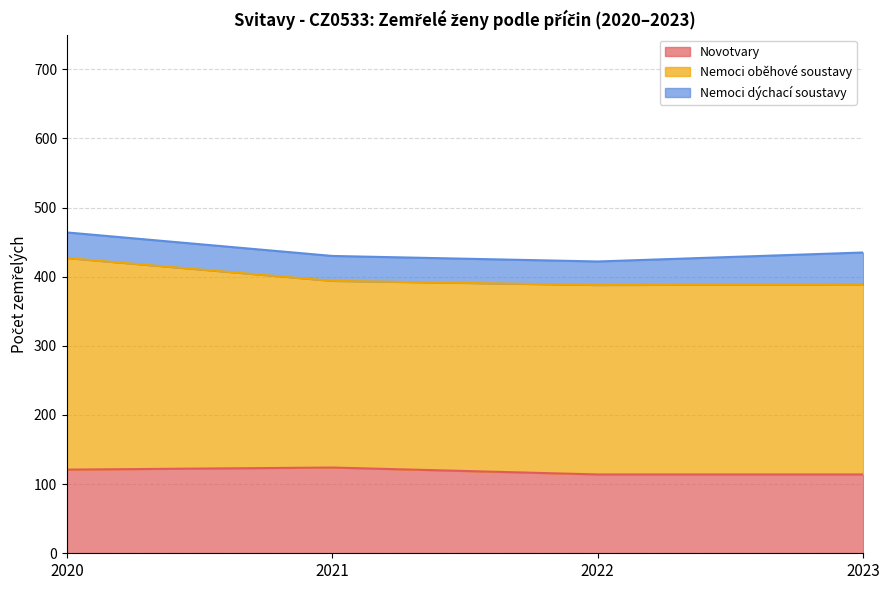

Reading right to left, what are all the values shown in this chart?

Novotvary: 114	114	124	121
Nemoci oběhové soustavy: 275	274	270	306
Nemoci dýchací soustavy: 46	34	36	37